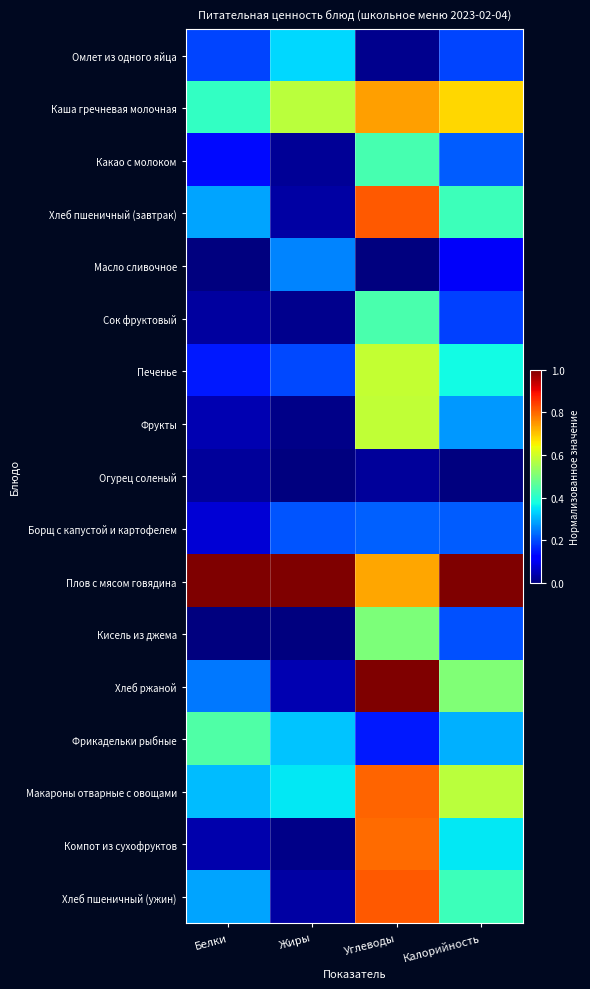

At Белки, list the series in order from smallest to largest.

Масло сливочное, Кисель из джема, Огурец соленый, Сок фруктовый, Компот из сухофруктов, Фрукты, Борщ с капустой и картофелем, Какао с молоком, Печенье, Омлет из одного яйца, Хлеб ржаной, Хлеб пшеничный (завтрак), Хлеб пшеничный (ужин), Макароны отварные с овощами, Каша гречневая молочная, Фрикадельки рыбные, Плов с мясом говядина